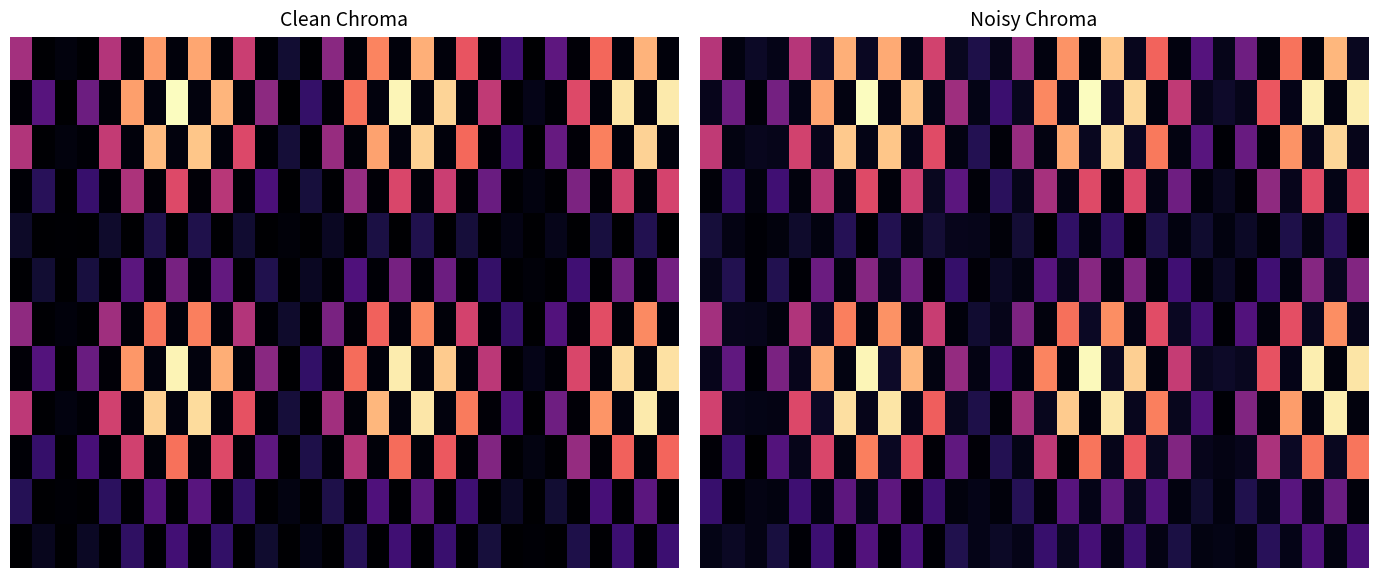

What is the difference between the highest and lowest values at 14?

0.4